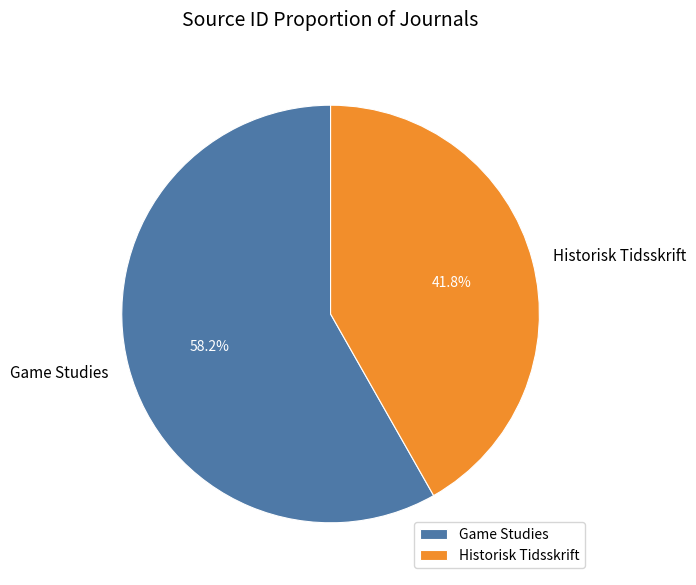

Count the number of slices in the pie.

2